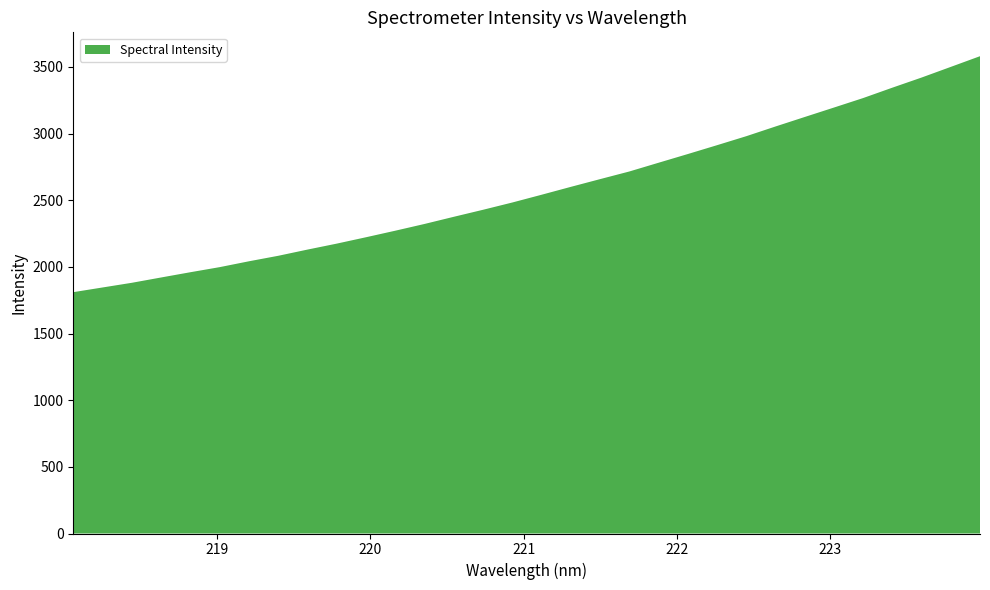

Reading left to right, list all the values displayed in this chart.

1810.6	1845.8	1880.9	1920.8	1960.2	1998.3	2042.3	2083.5	2130.0	2174.8	2222.7	2271.7	2322.4	2376.1	2428.8	2483.3	2541.4	2600.6	2658.6	2715.9	2781.5	2846.8	2913.2	2980.6	3053.5	3124.7	3195.6	3266.9	3344.8	3420.7	3500.7	3580.9